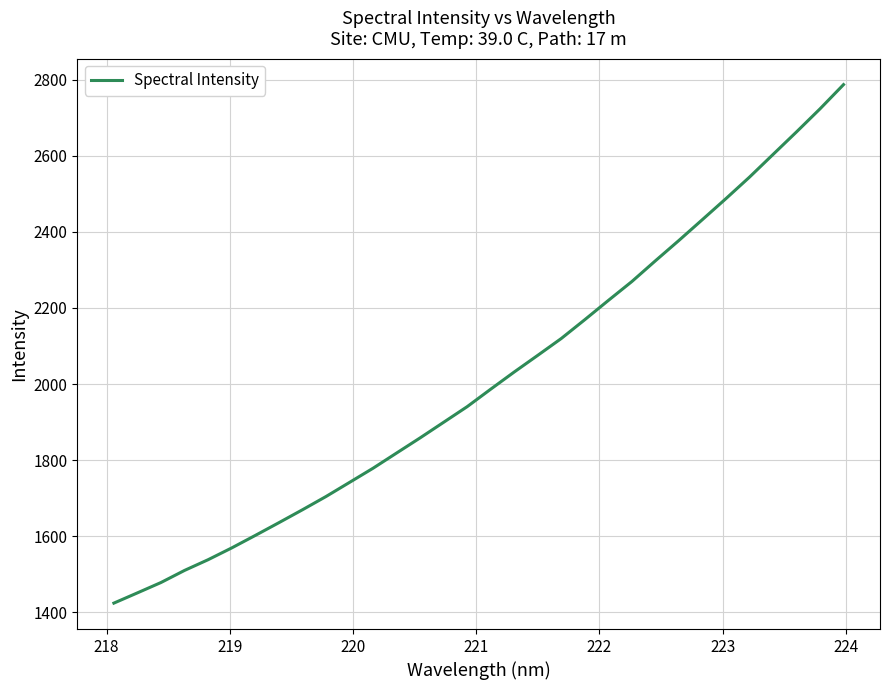

What is the maximum value shown in the chart?

2786.9